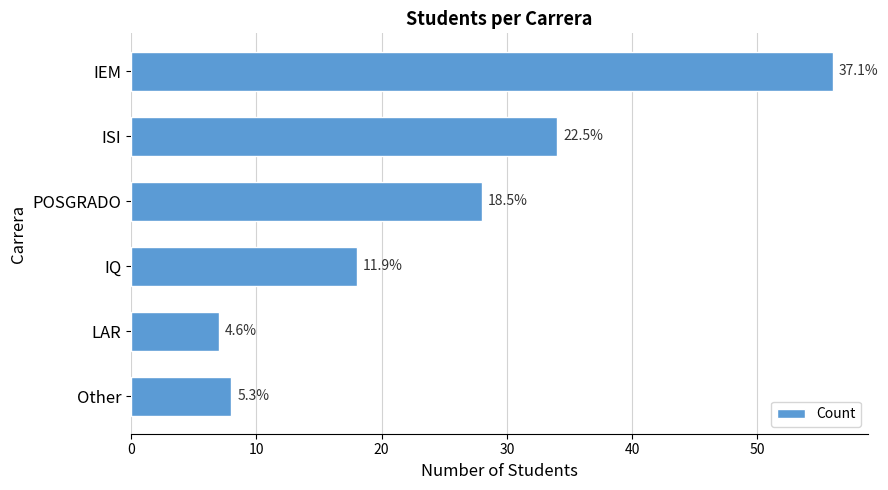

How many bars are there in total?

6